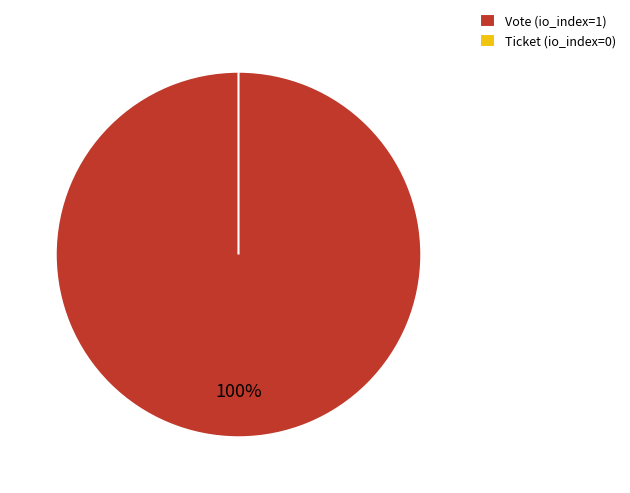

To the nearest percent, what is the average slice percentage?

50%